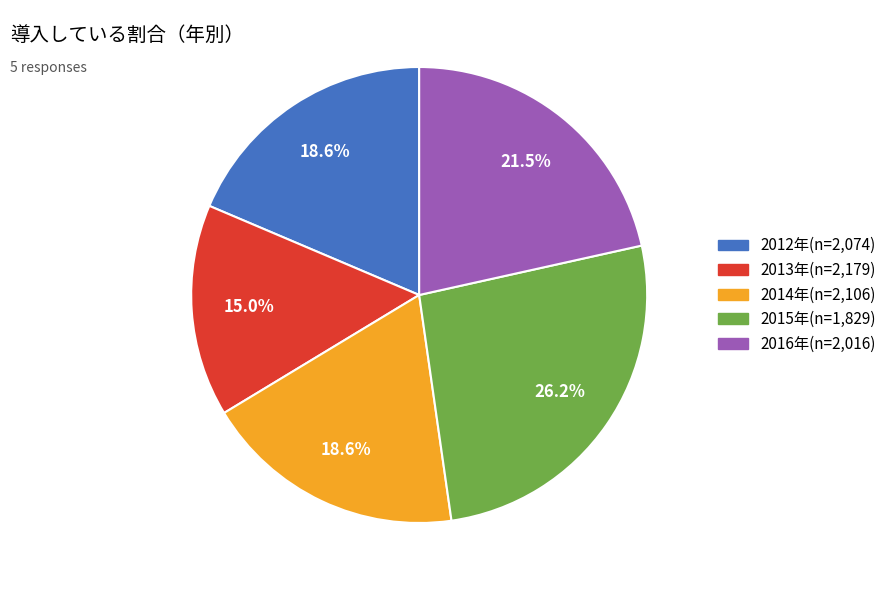

Is 2012年(n=2,074) the majority of the pie?

No